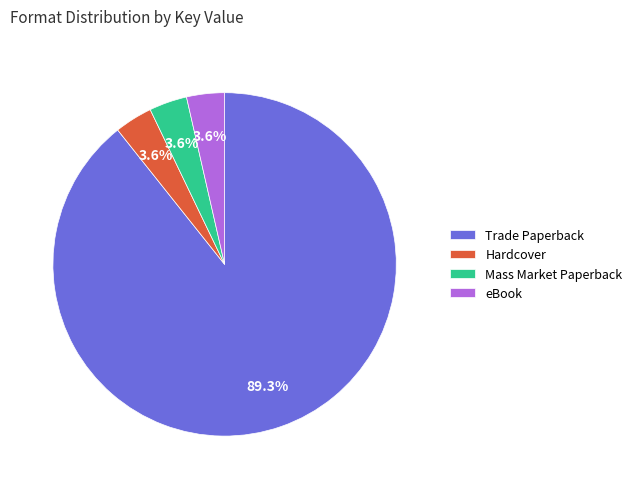

How many segments does this pie chart have?

4